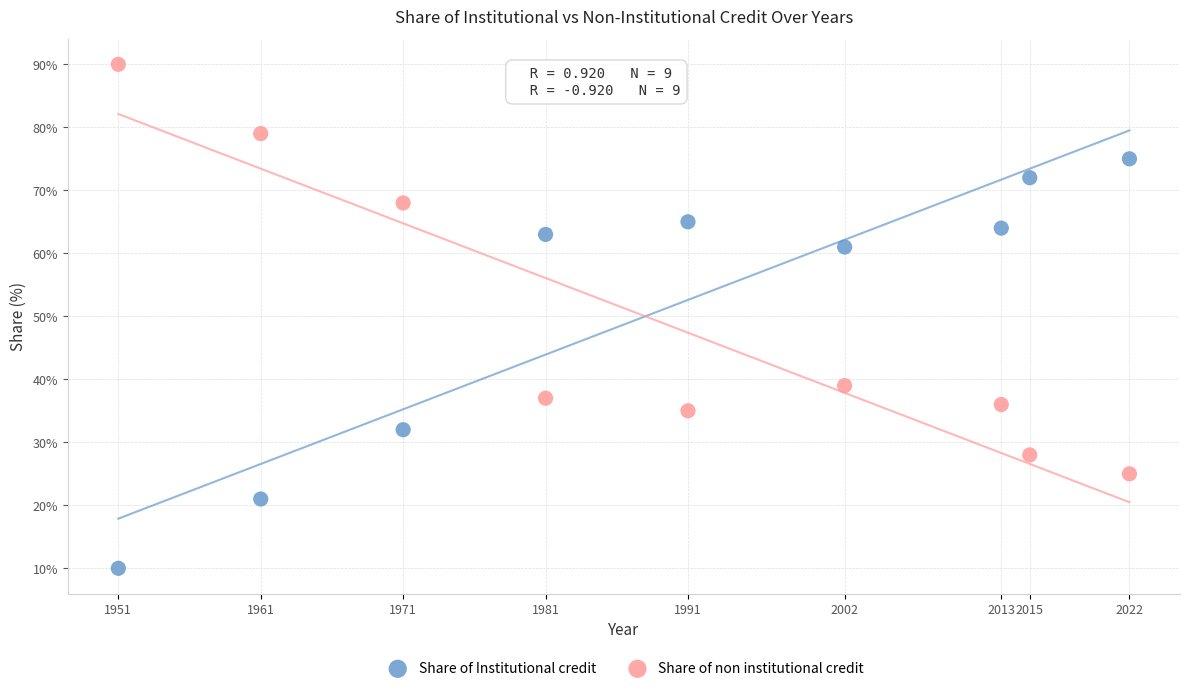

Across all data points, what is the range of X values (max minus min)?

71